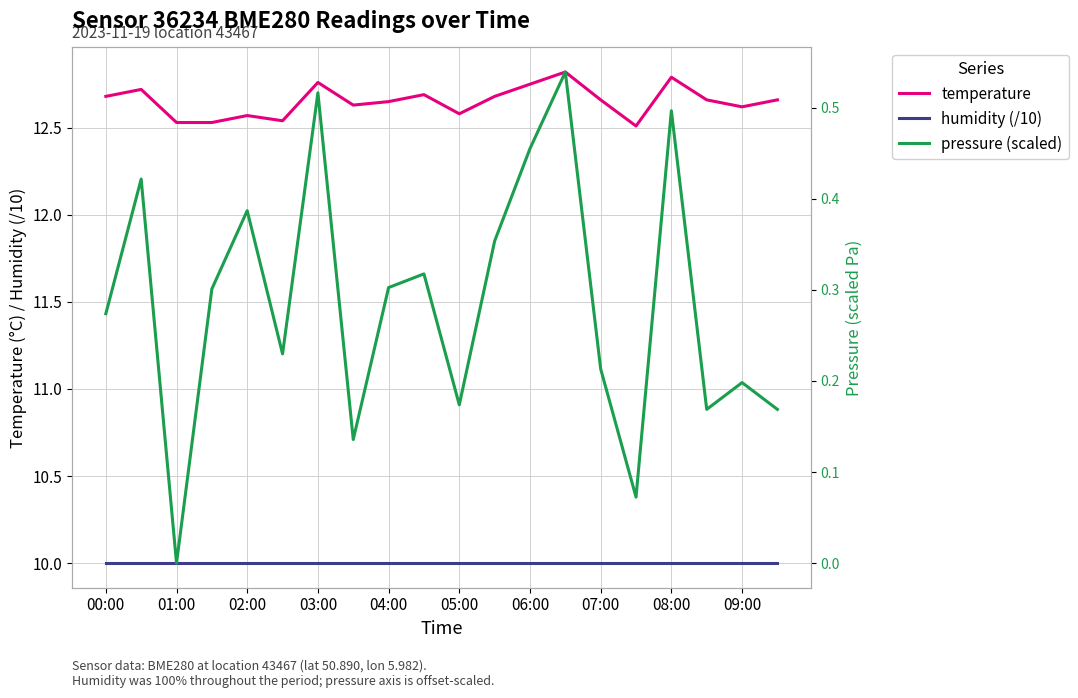

What is the minimum value for humidity (/10)?

10.0